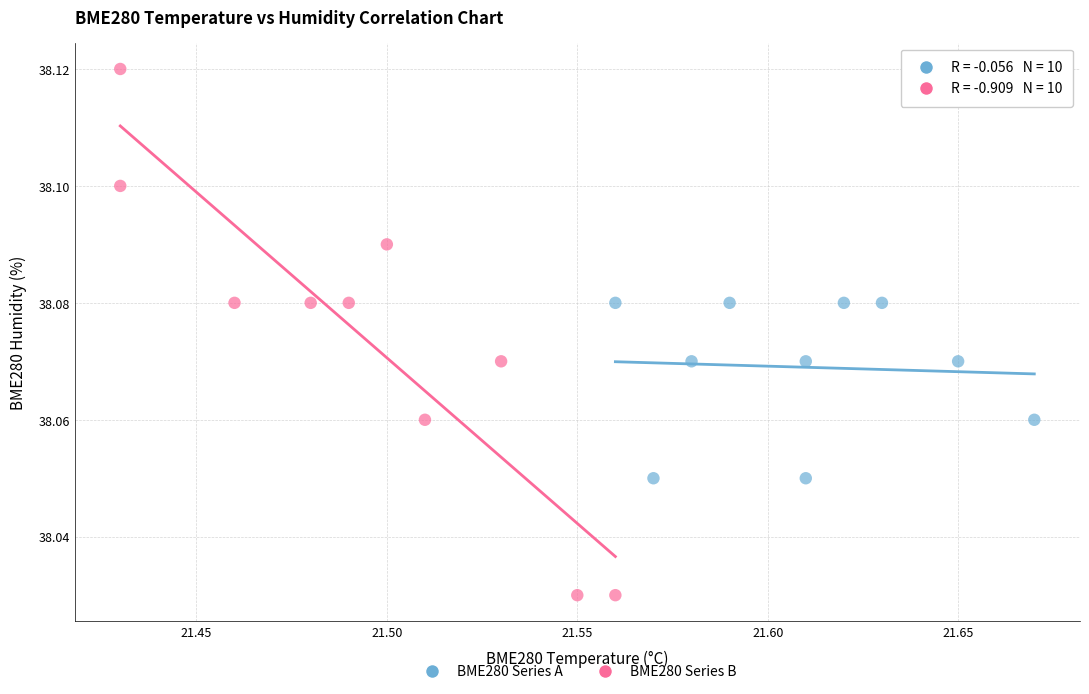

Which series has the widest spread of Y values?

BME280 Series B